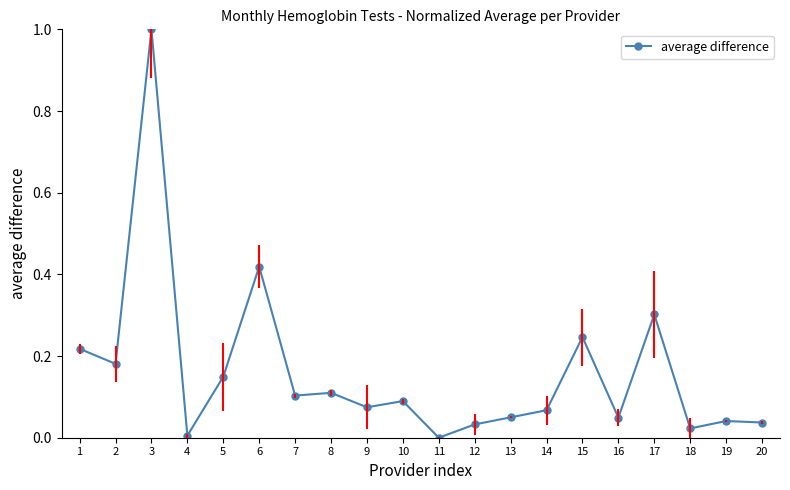

What is the approximate value at 17?

0.3